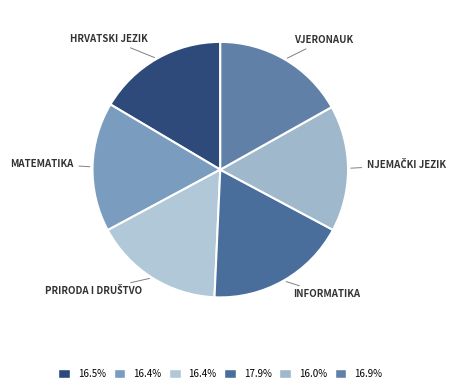

How many slices are in this pie chart?

6